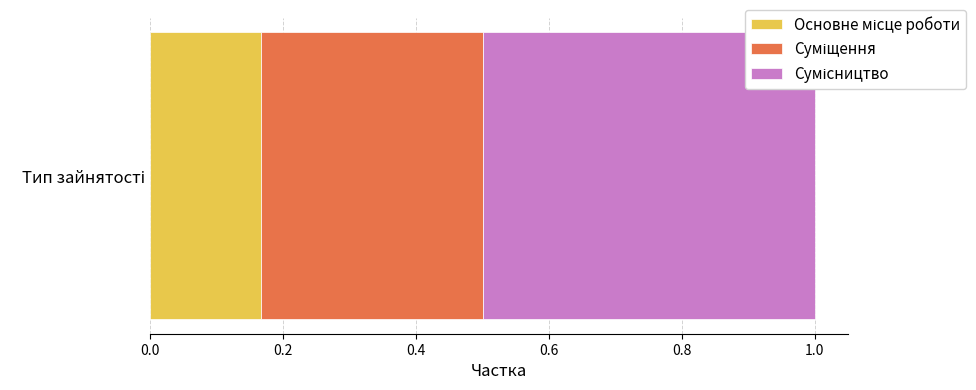

How many categories are shown in the chart?

1